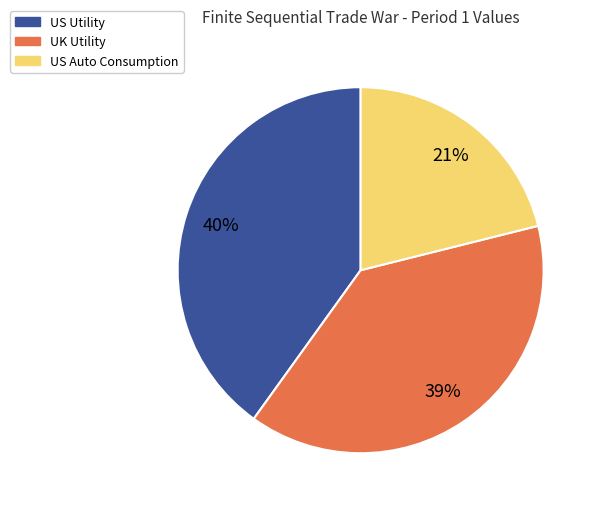

To the nearest percent, what is the average slice percentage?

33%